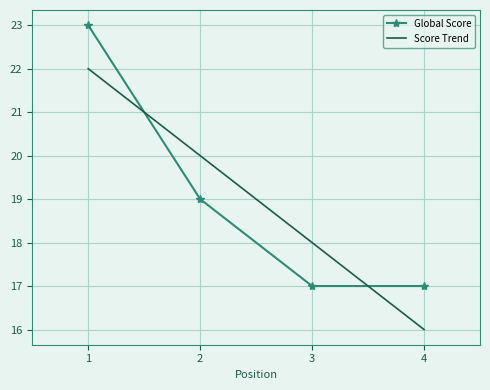

What is the spread (max minus min) of values at 3?

1.0